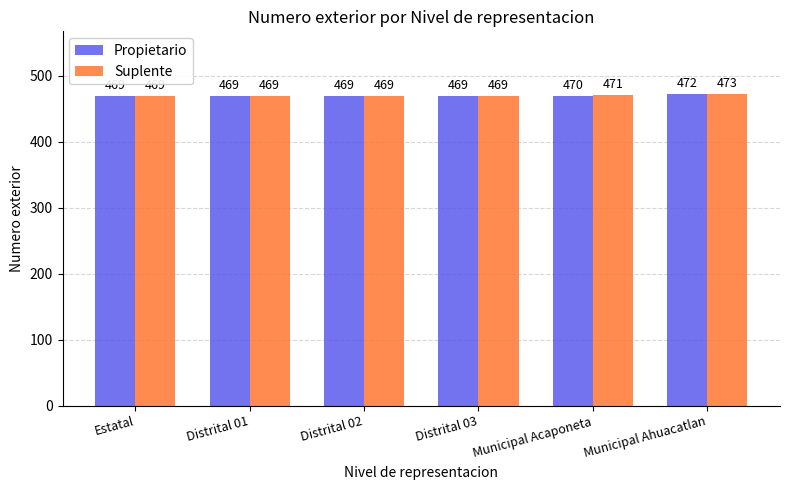

Is it true that Propietario equals 470 at Municipal Acaponeta?

True